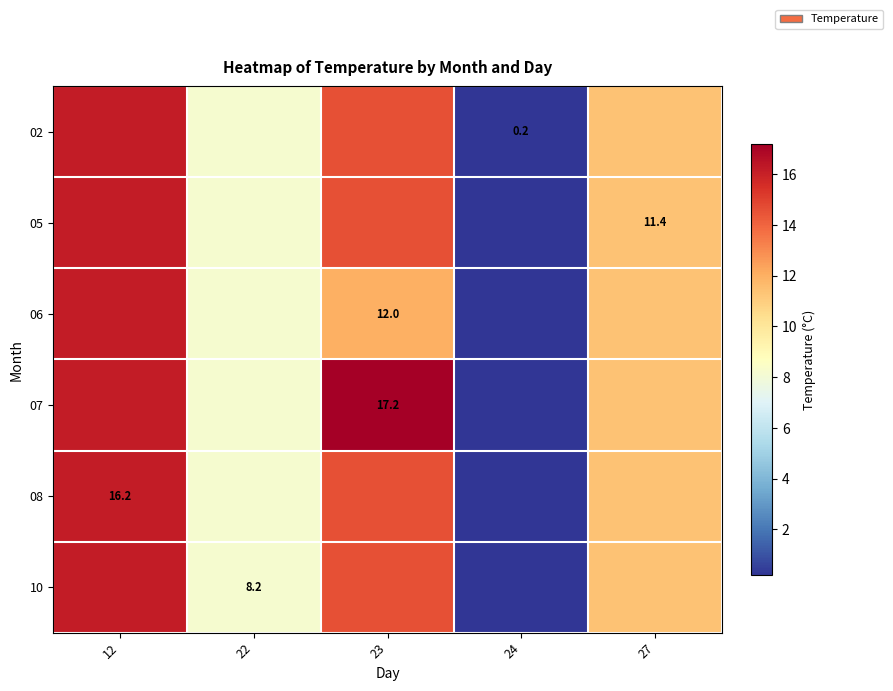

Which series has the largest total across all categories?

07